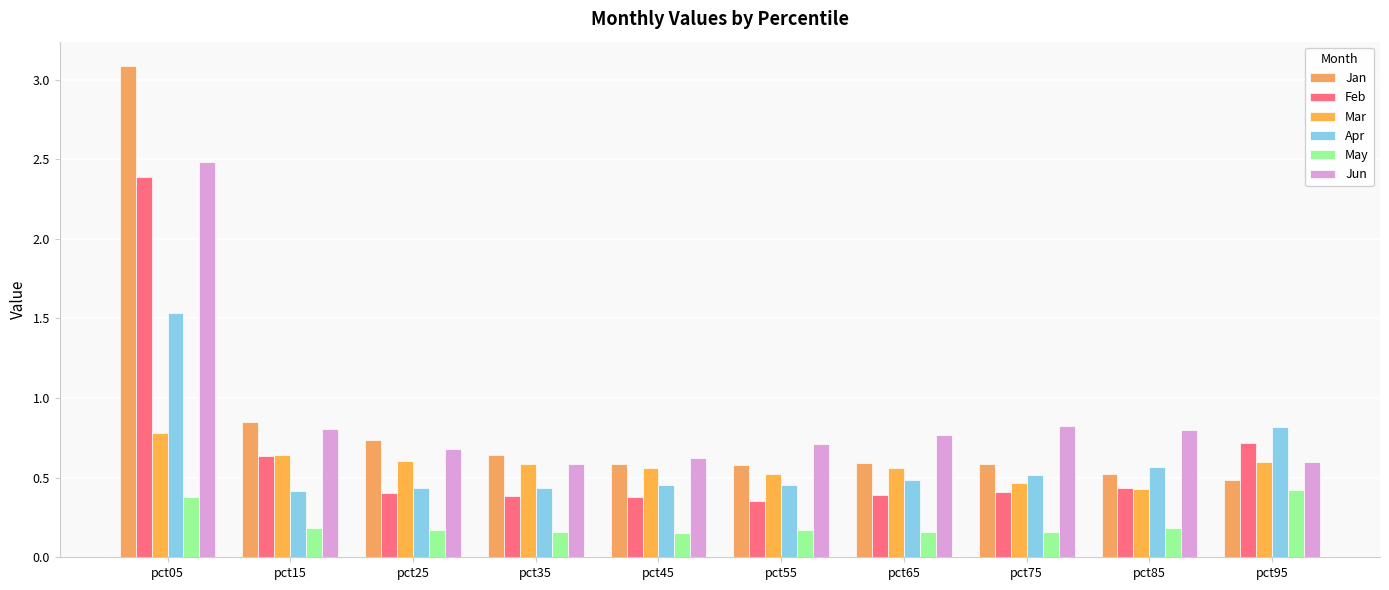

What is the difference between the maximum and minimum values in the May series?

0.3